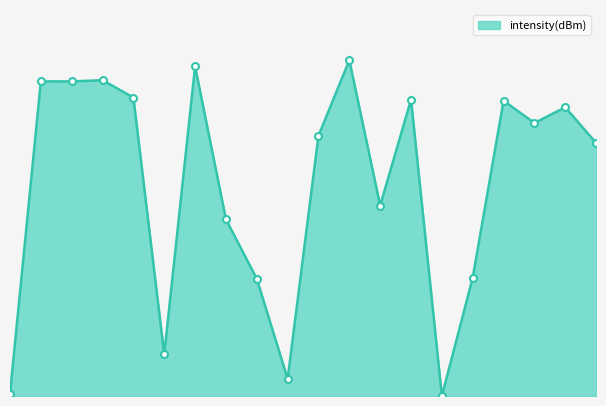

Does the chart have visible grid lines?

No